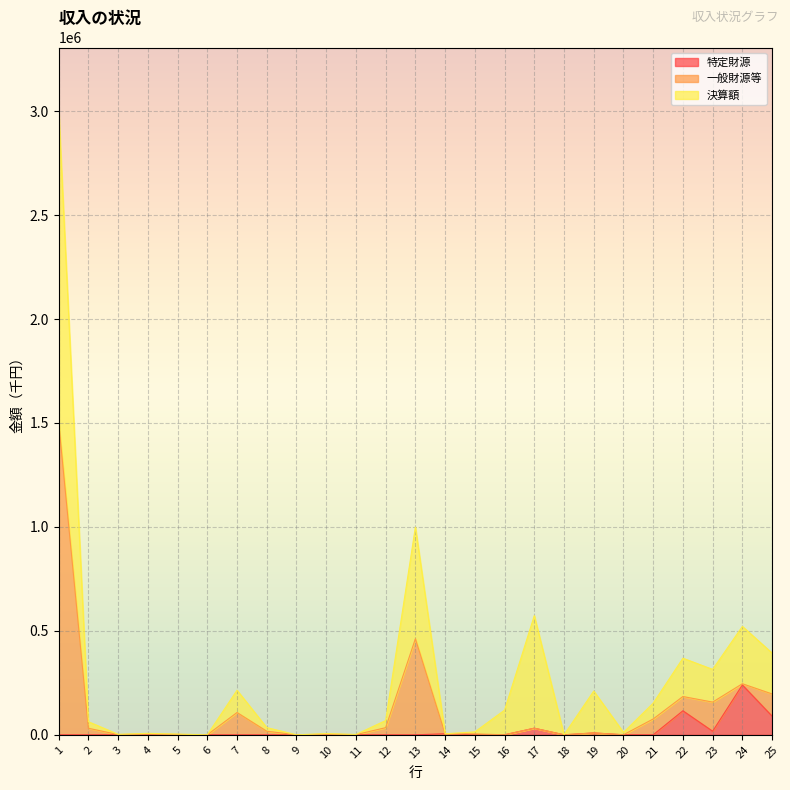

At which label does 一般財源等 first exceed 9036?

1